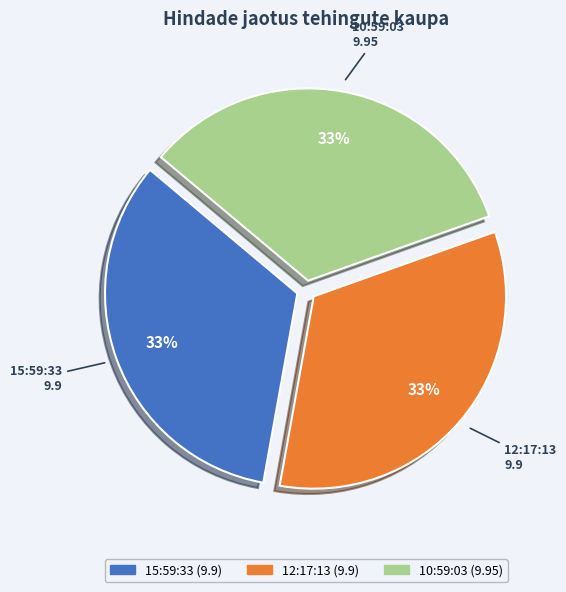

What is the ratio of the value at 15:59:33 to the value at 12:17:13?

1.0